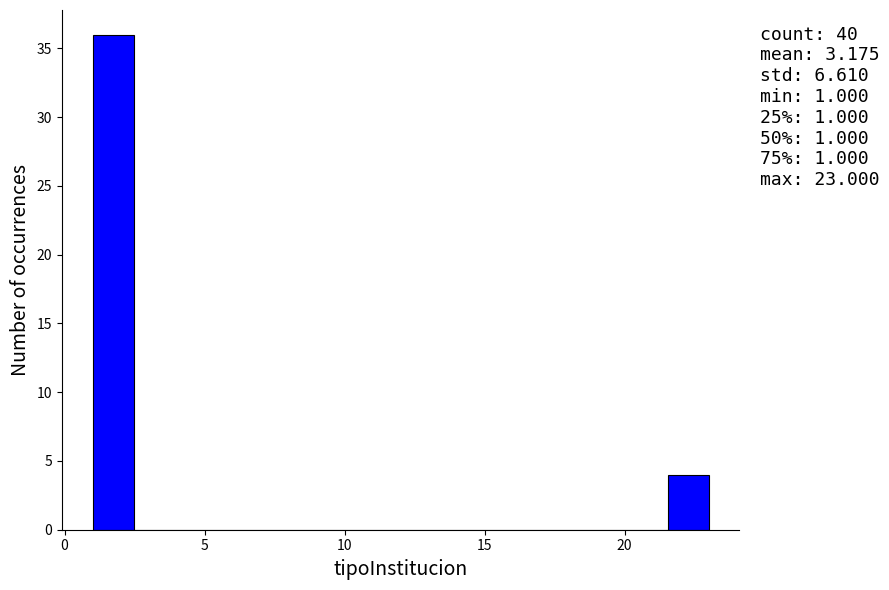

Around what value on the x-axis is the tallest bar? Give the approximate position of its centre, as read against the axis.

1.5